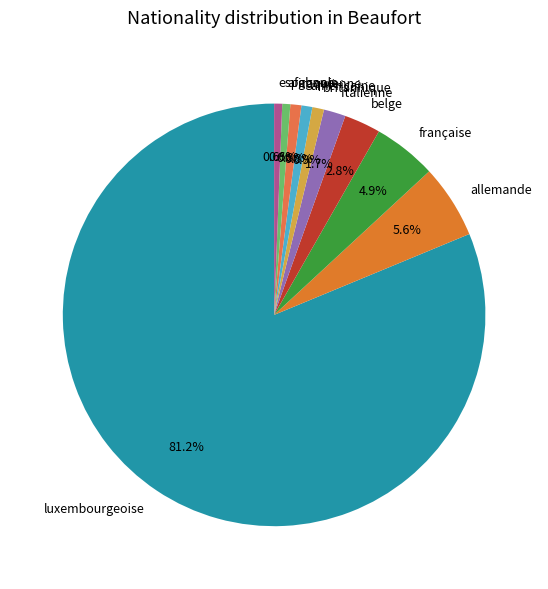

Which category accounts for the majority?

luxembourgeoise